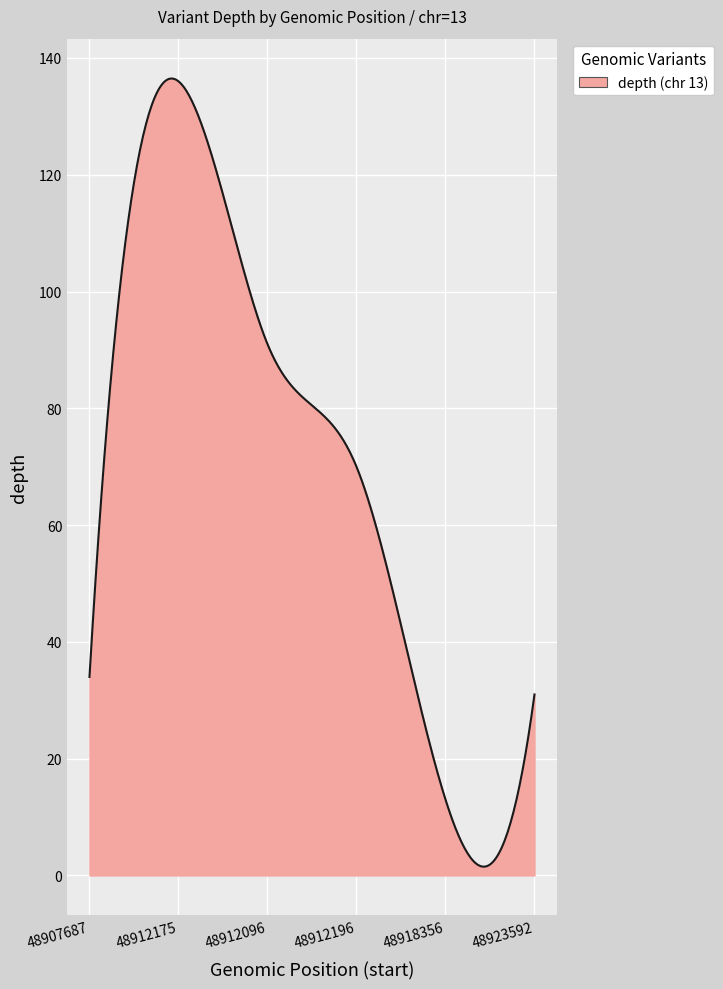

What is the difference between the maximum and minimum values?

135.0